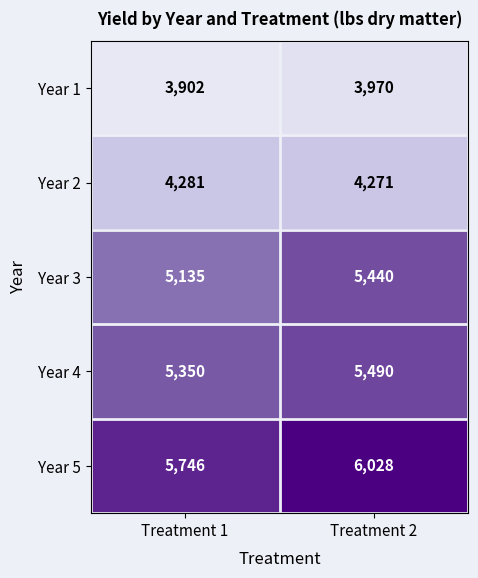

At which category does the chart reach its minimum across all series?

Treatment 1